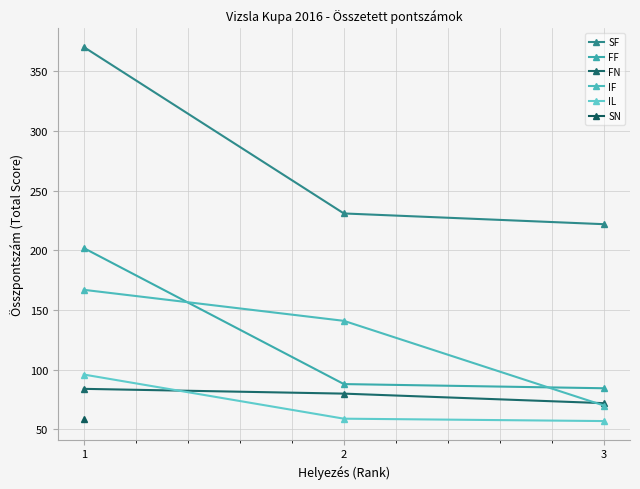

What is the minimum value for FN?

72.0